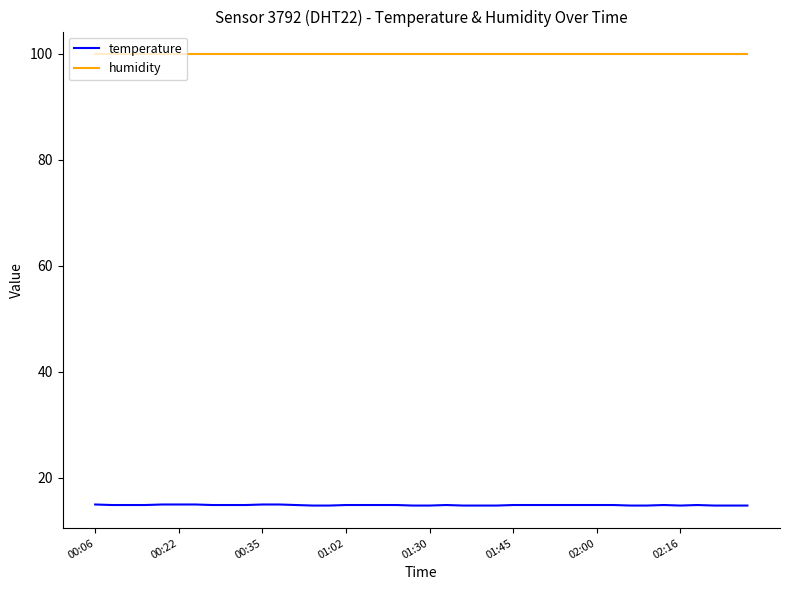

What is the maximum value shown in the chart?

99.9